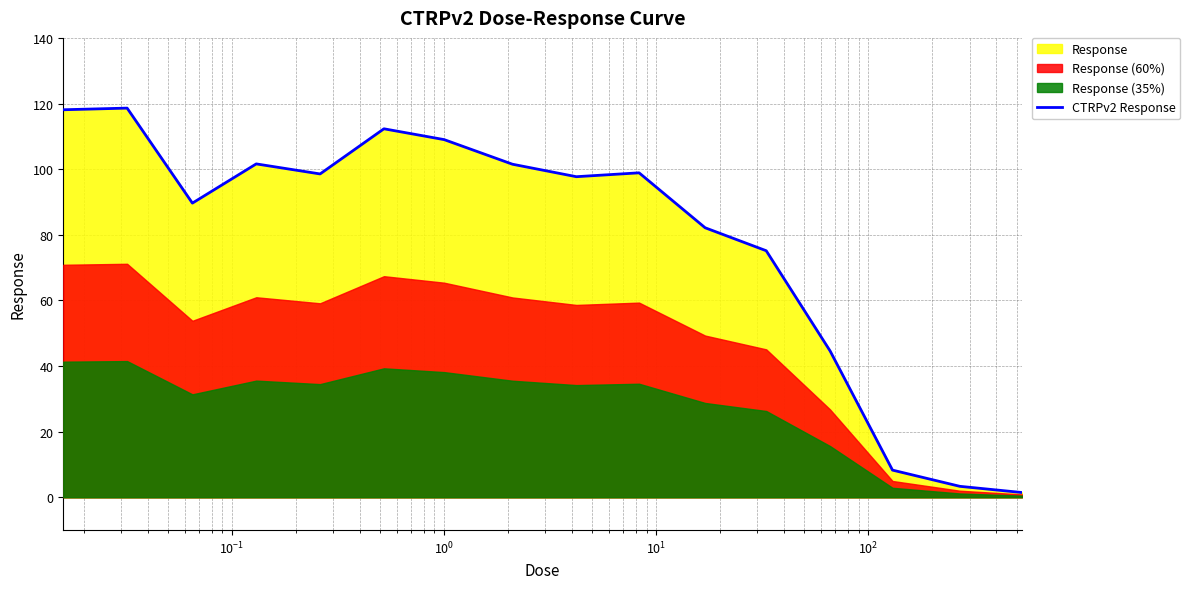

Count the number of categories in the chart.

16